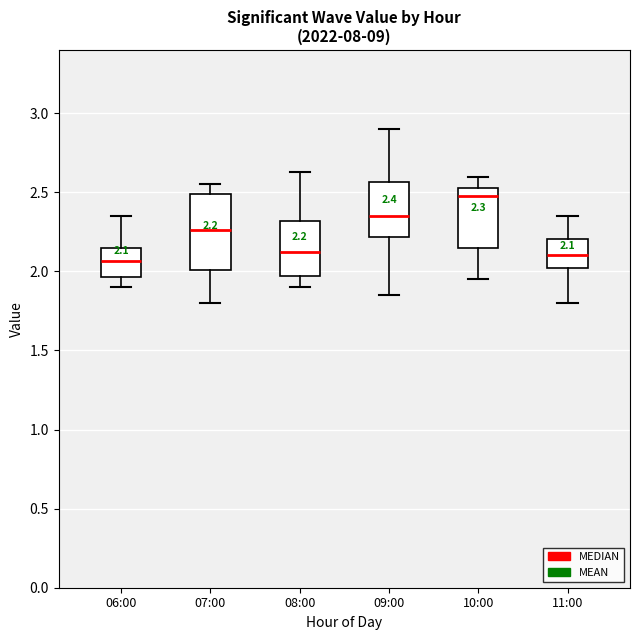

Which box is the tallest, from its lower edge to its upper edge?

07:00